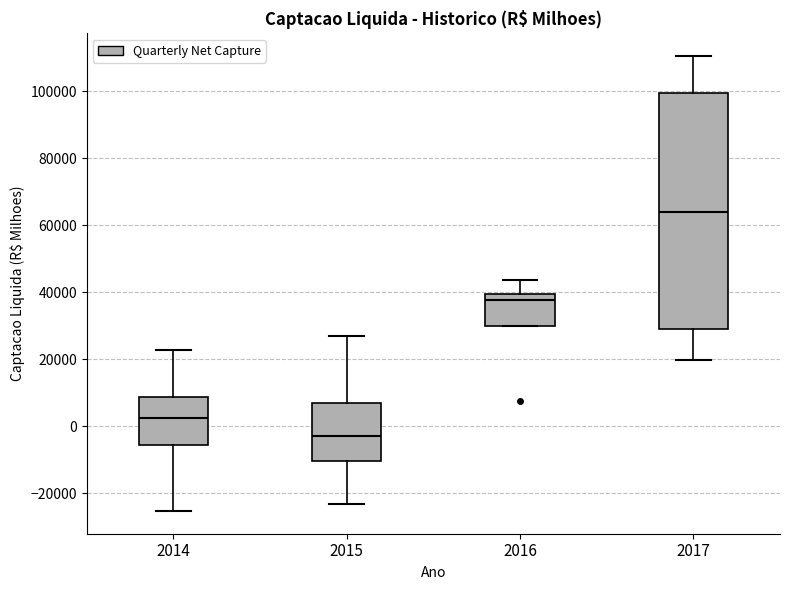

Reading left to right, read every box against the y-axis: the position of its median line, the range the box covers, and the ends of its whiskers. The values are not printed on the chart, so give them approximately, as read against the axis.

2014: median 2000, box -6000 to 8000, whiskers -26000 to 22000
2015: median -2000, box -10000 to 8000, whiskers -24000 to 26000
2016: median 38000, box 30000 to 40000, whiskers 30000 to 44000
2017: median 64000, box 30000 to 100000, whiskers 20000 to 110000